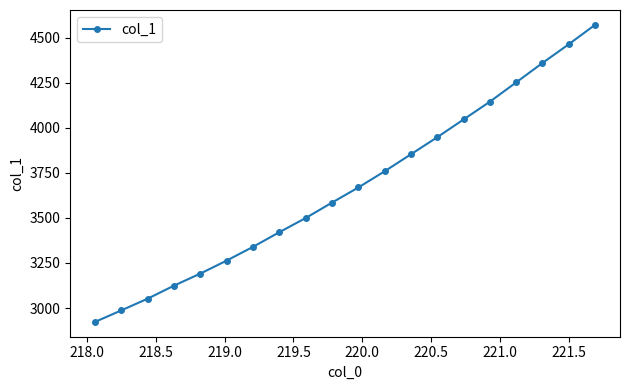

What is the smallest value displayed?

2923.2